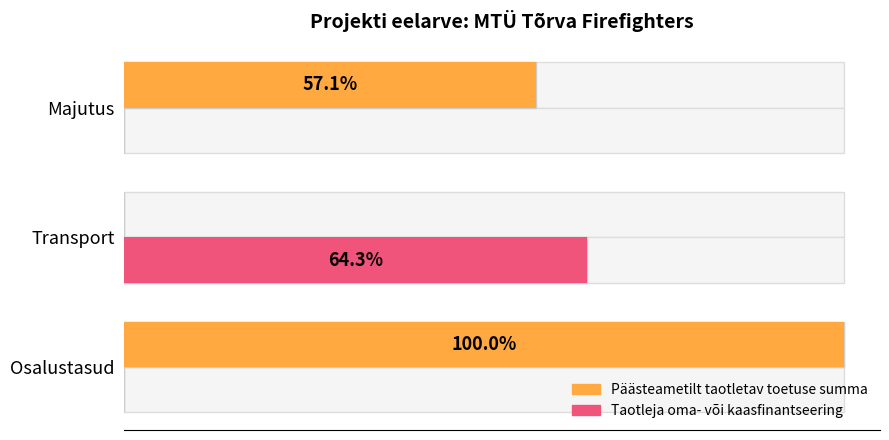

Rank the series by their maximum value, from highest to lowest.

Päästeametilt taotletav toetuse summa, Taotleja oma- või kaasfinantseering